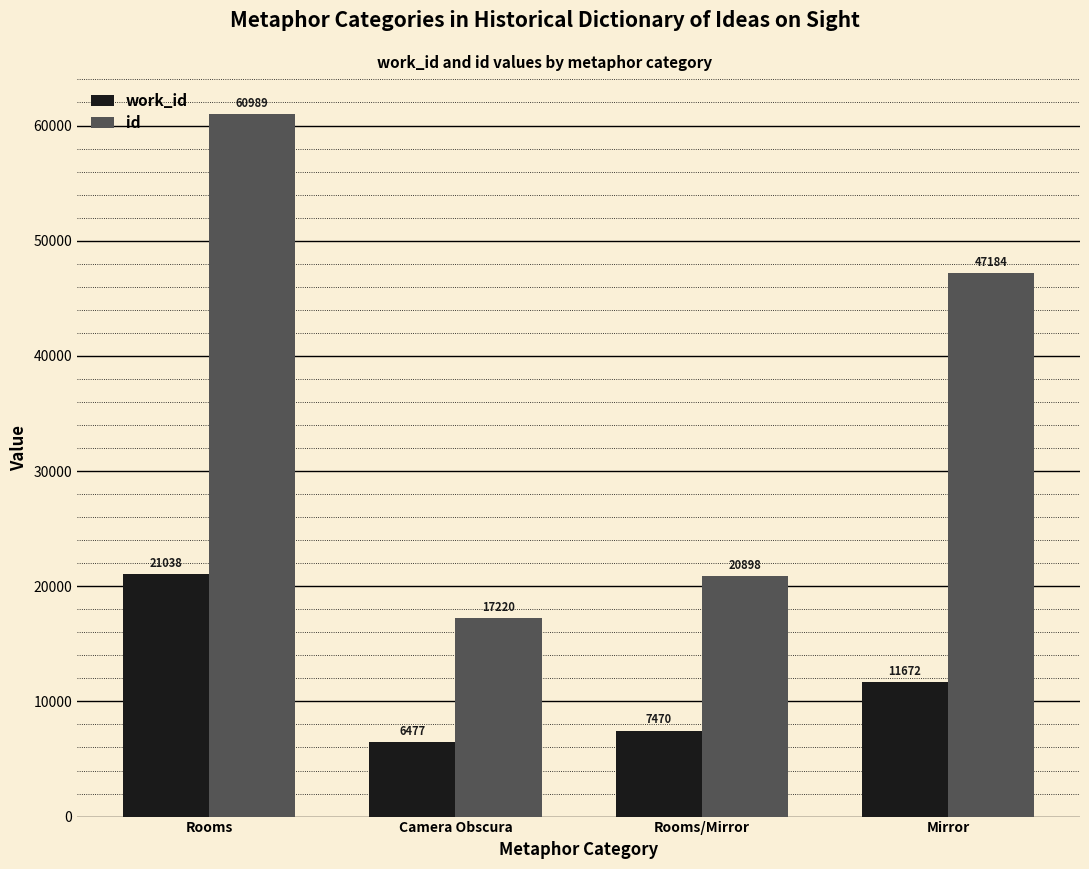

Read the work_id value at Rooms/Mirror, to the nearest 10.

7470